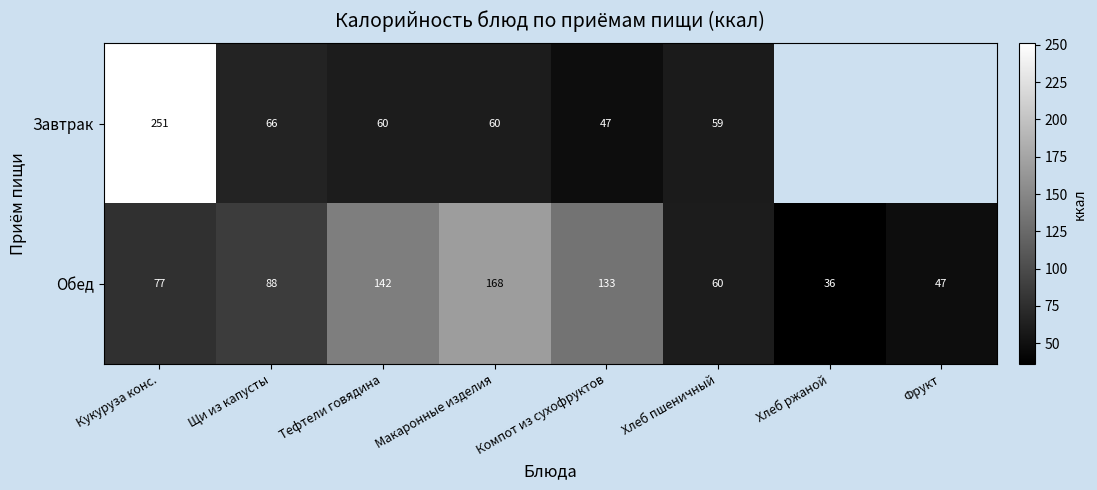

Between Щи из капусты and Макаронные изделия, which series saw the biggest shift?

Обед